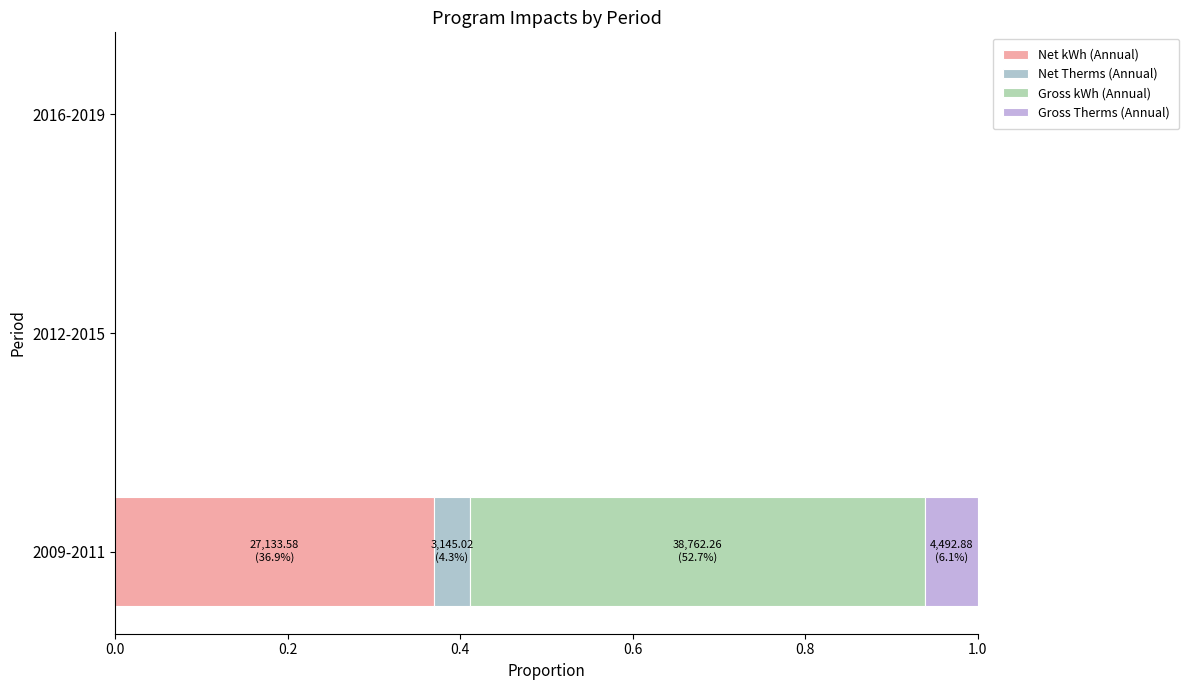

Count the number of categories in the chart.

3